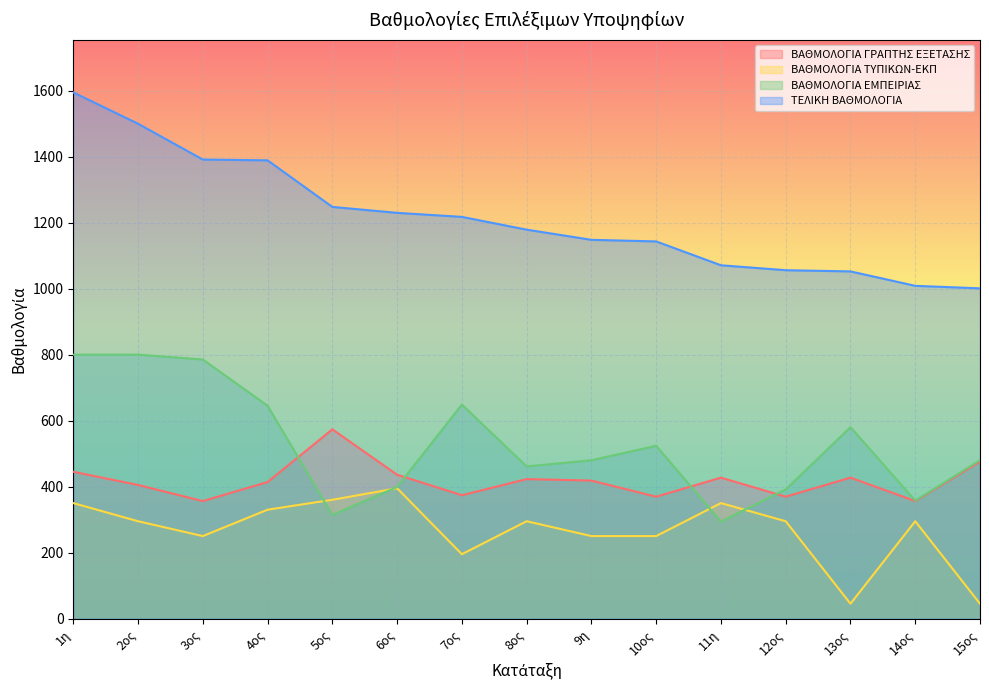

What is the sum of all ΤΕΛΙΚΗ ΒΑΘΜΟΛΟΓΙΑ values?

18229.2